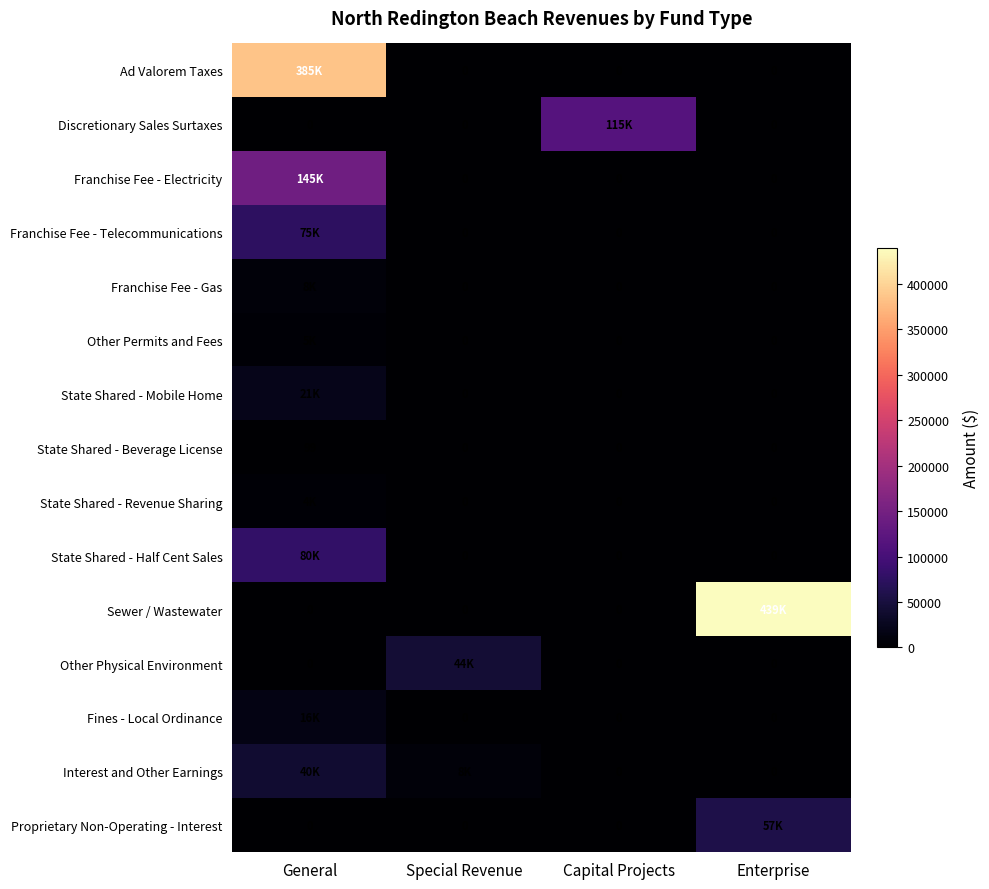

What is the approximate value of State Shared - Beverage License at General?

99